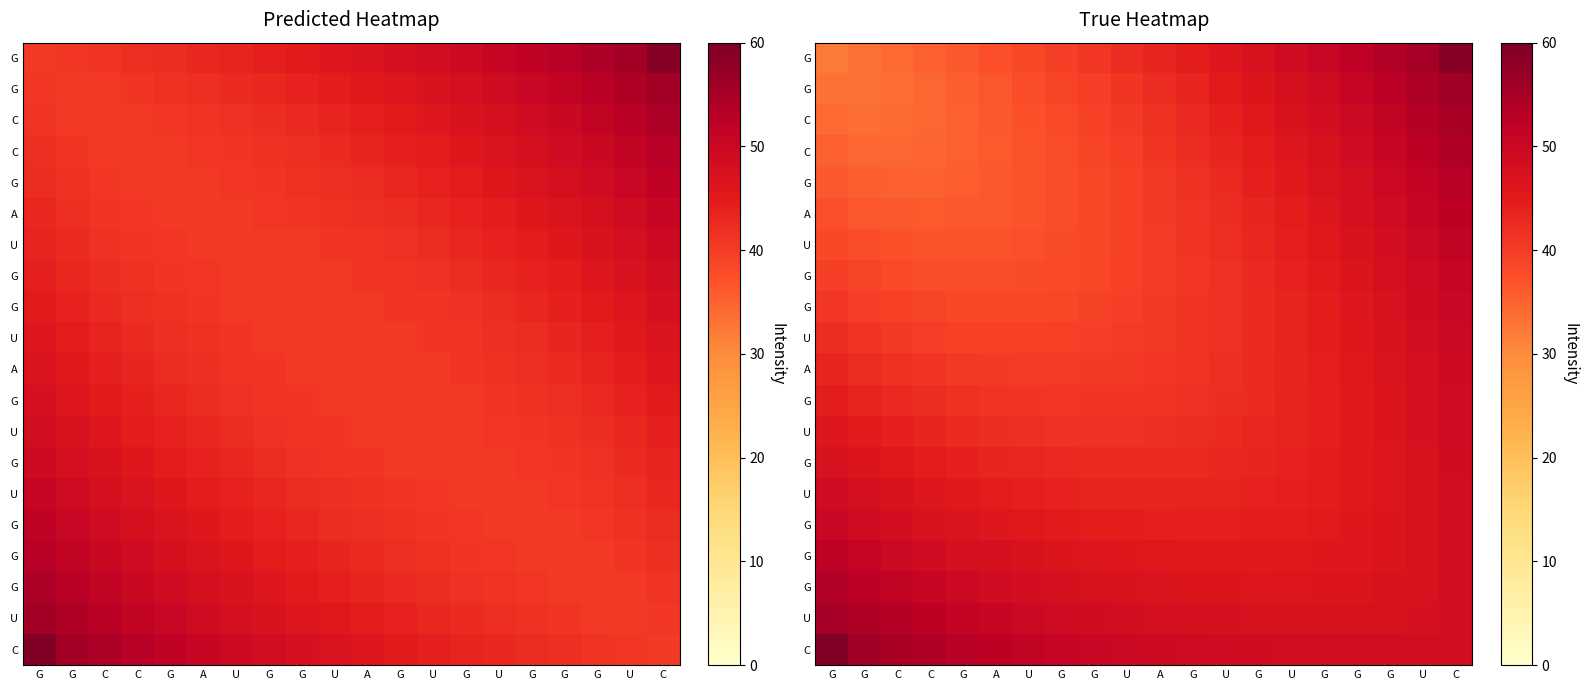

Between G and G, which is larger?

G